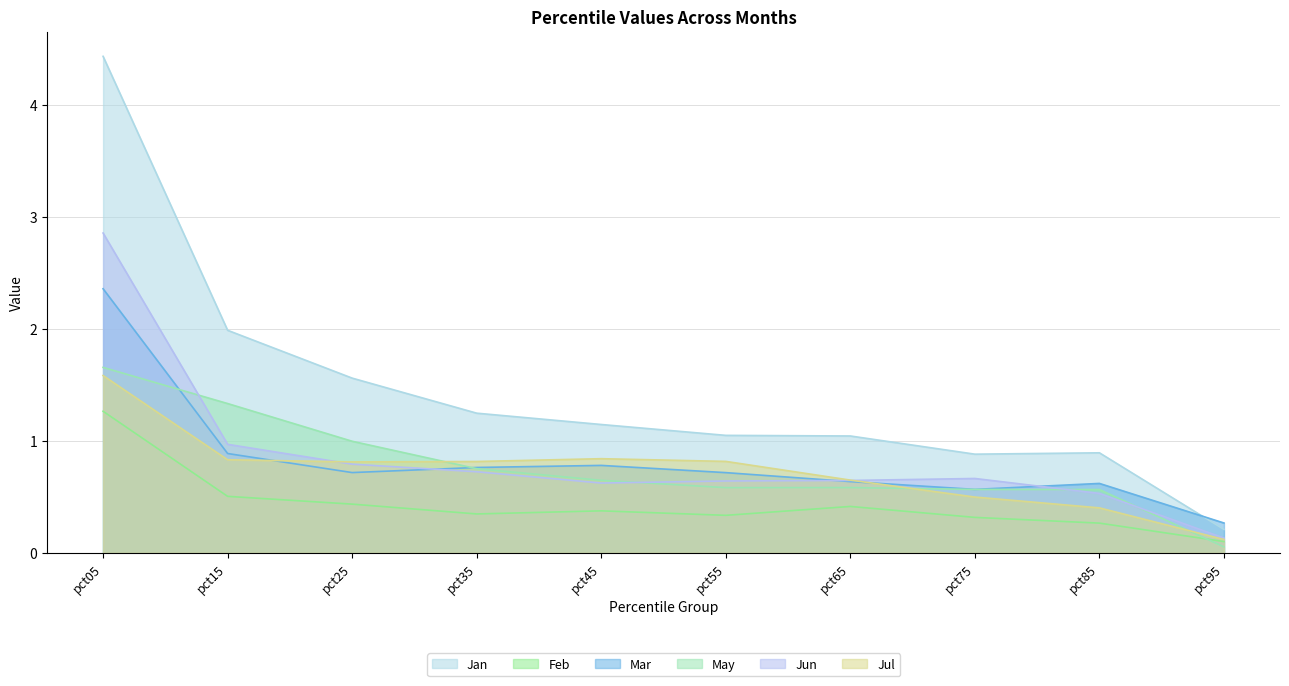

How many distinct data groups are displayed?

6